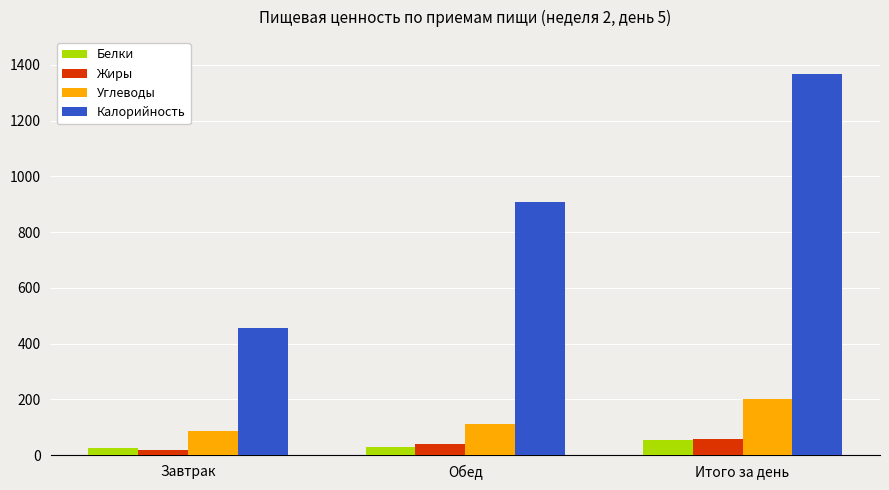

What is the value of the Жиры bar at the 2nd from the left?

40